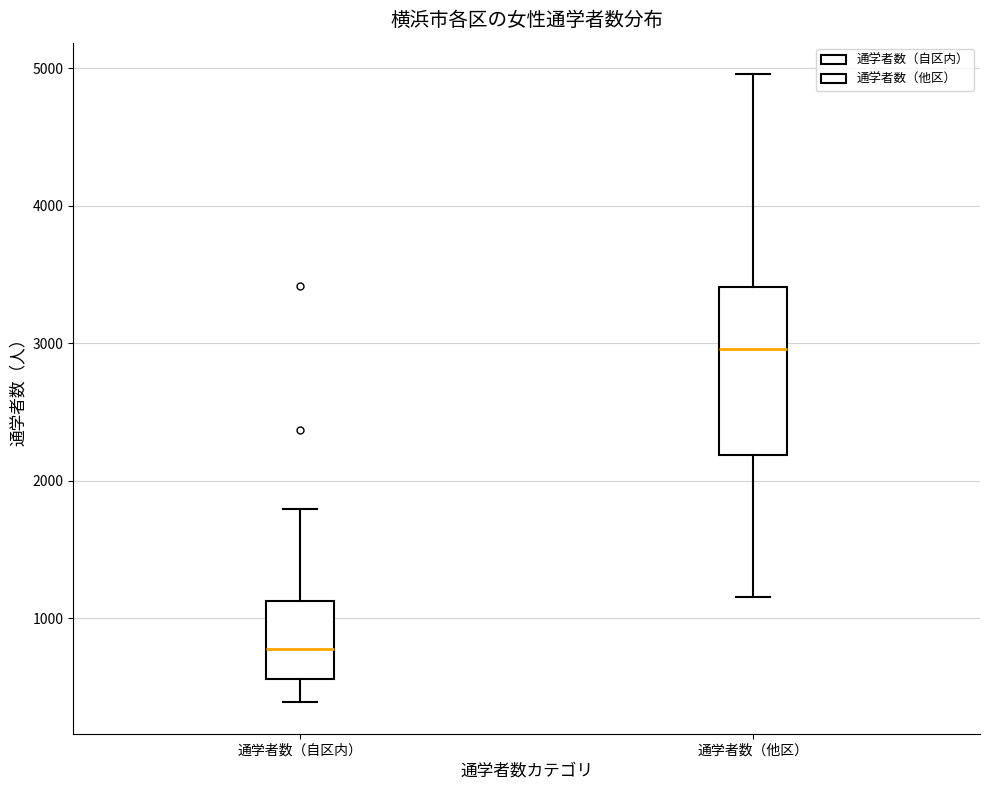

Where does the lower whisker of the box for 通学者数（自区内） end on the y-axis? The values are not printed on the chart, so give them approximately, as read against the axis.

400